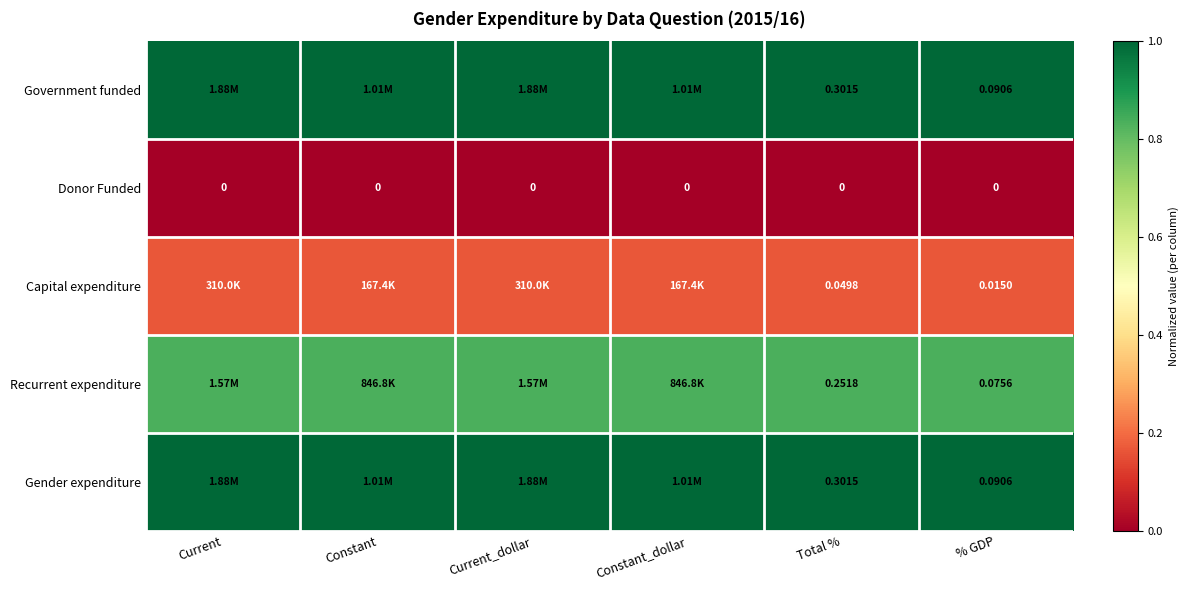

Is the value of Gender expenditure at Total % greater than the value of Capital expenditure at Total %?

Yes